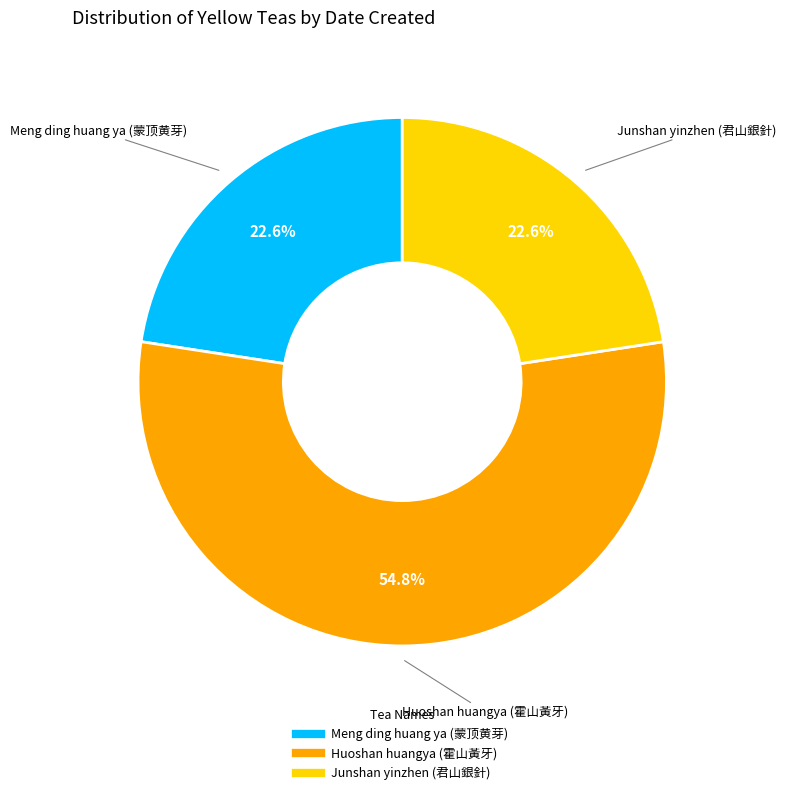

To the nearest percent, what portion does Meng ding huang ya (蒙顶黄芽) represent?

23%